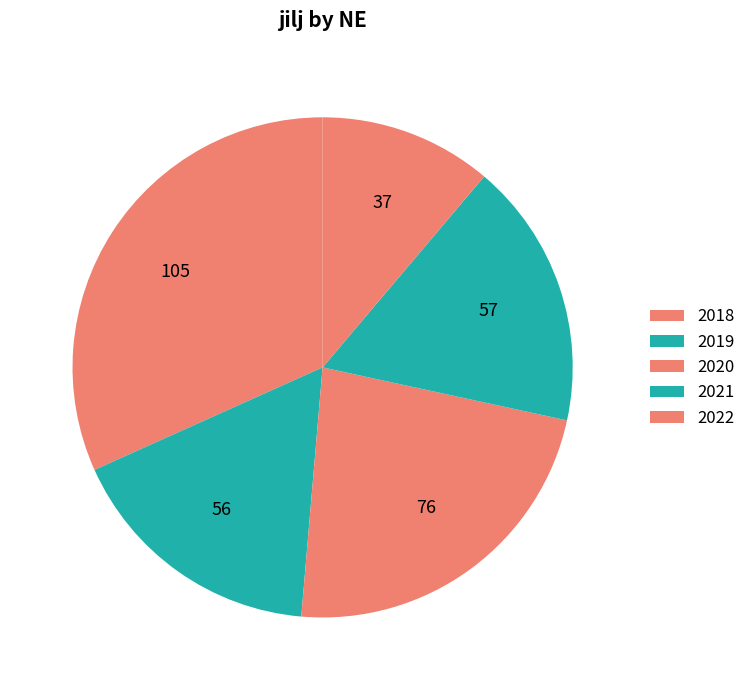

How many slices are in this pie chart?

5